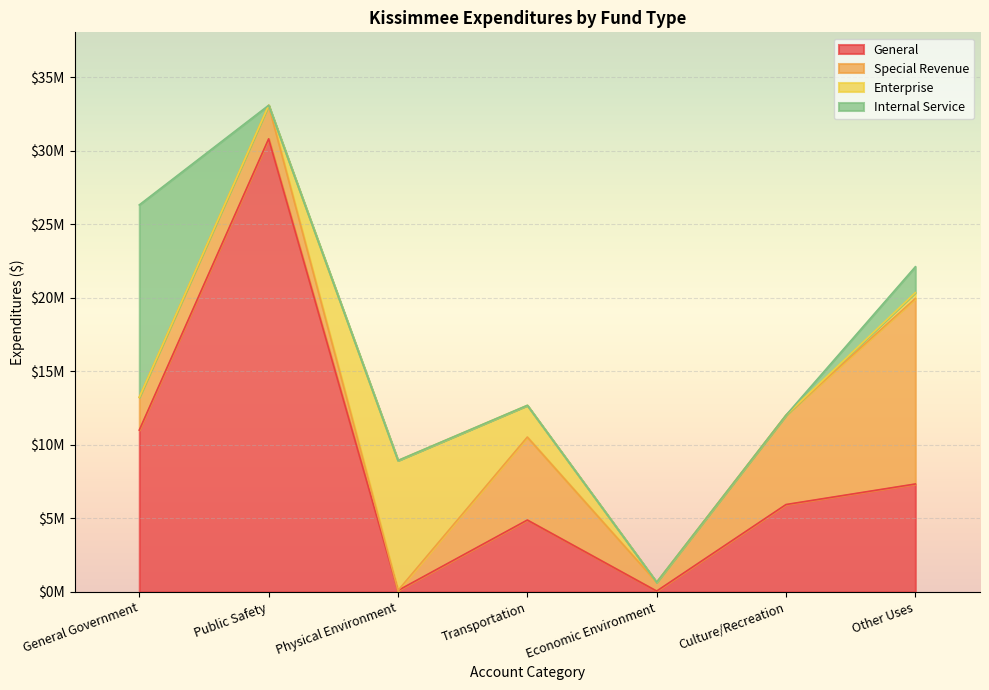

What is the lowest value of the General series?

56516